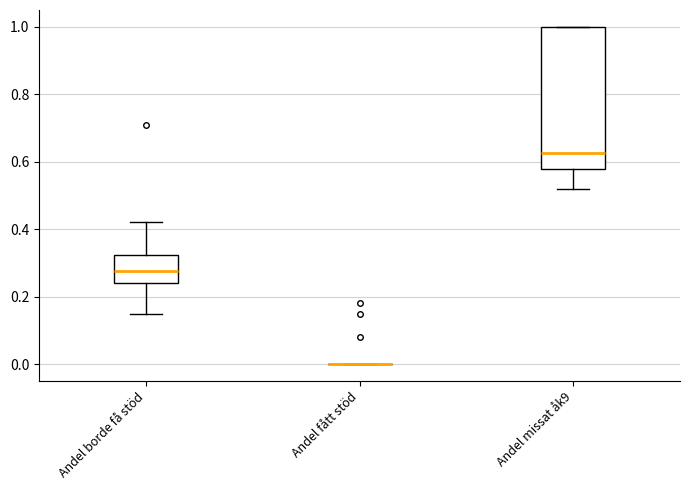

Reading left to right, read every box against the y-axis: the position of its median line, the range the box covers, and the ends of its whiskers. The values are not printed on the chart, so give them approximately, as read against the axis.

Andel borde få stöd: median 0.28, box 0.24 to 0.32, whiskers 0.16 to 0.42
Andel fått stöd: box collapsed to a line at 0.00, whiskers 0.00 to 0.00
Andel missat åk9: median 0.62, box 0.58 to 1.00, whiskers 0.52 to 1.00